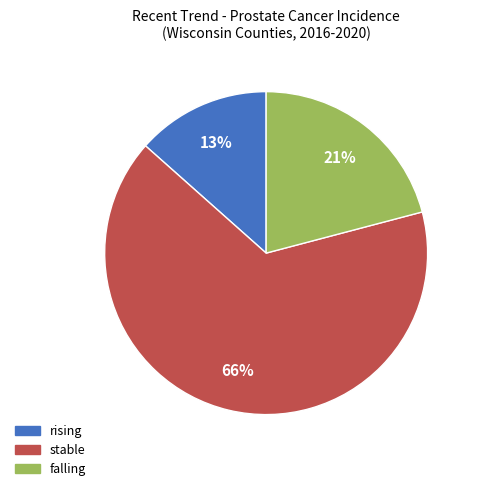

To the nearest percent, what portion does falling represent?

21%